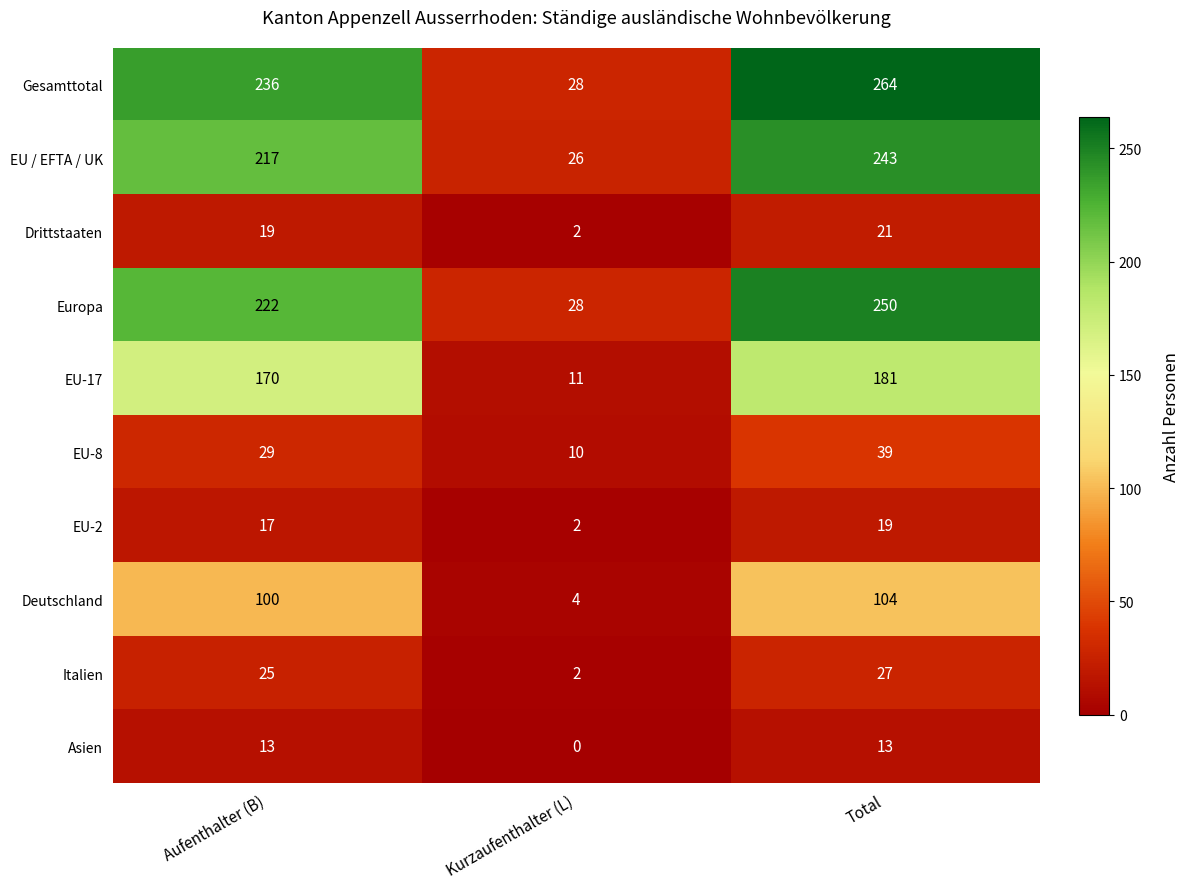

Count the number of categories in the chart.

3